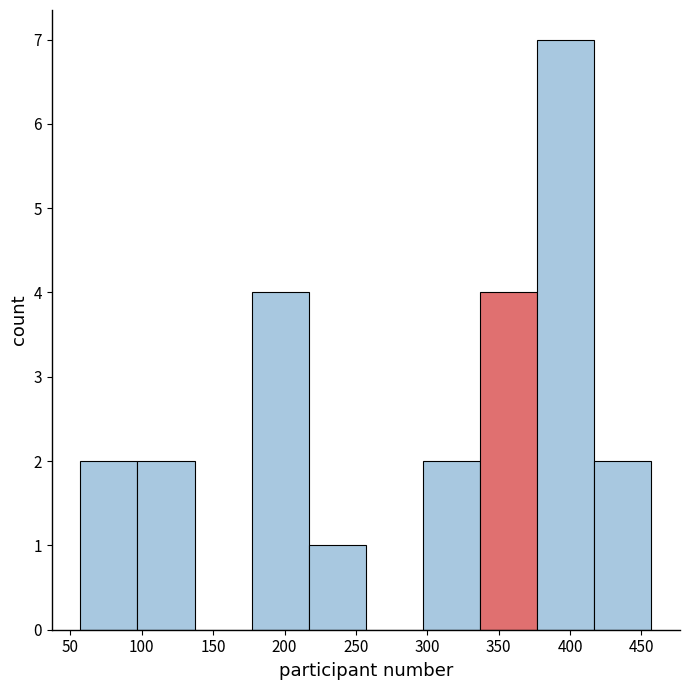

Over which range of the x-axis is the bar tallest?

377 to 417